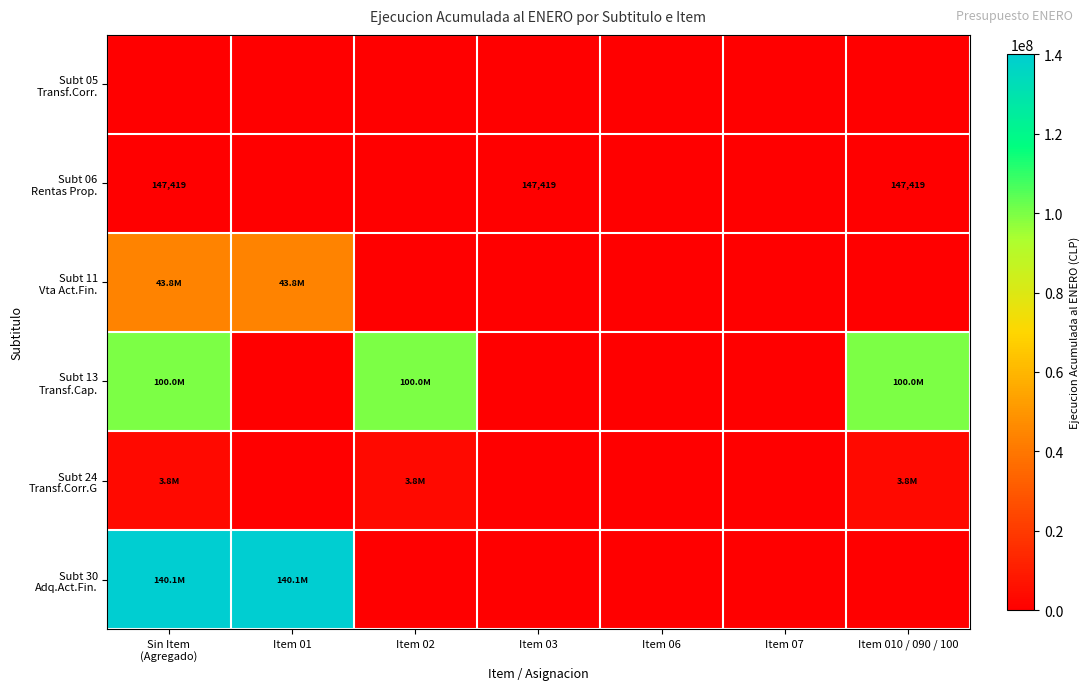

What is the difference between the highest and lowest values at Sin Item
(Agregado)?

140139683